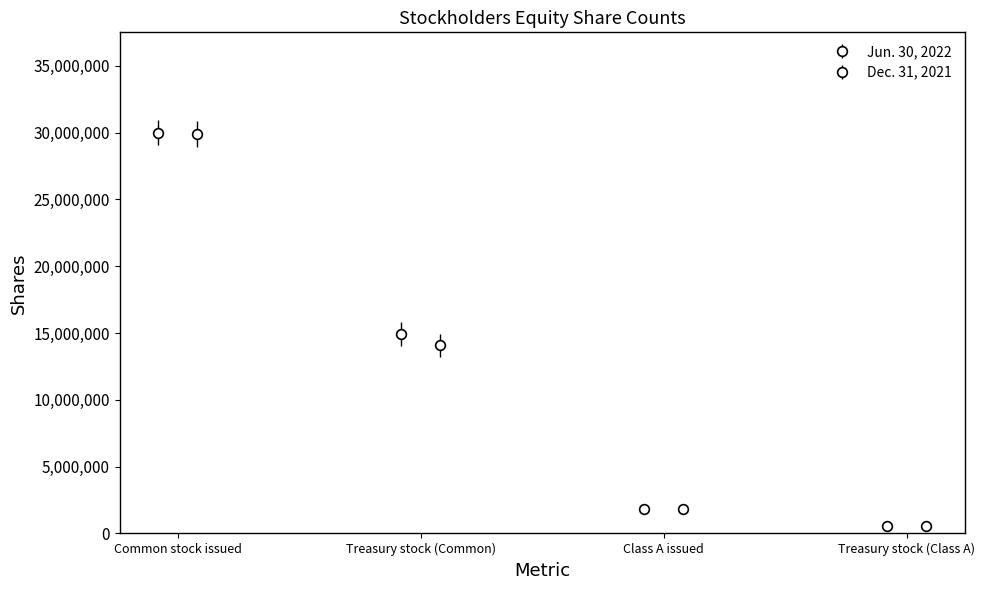

What value does the Dec. 31, 2021 series have at Treasury stock (Class A)?

522000